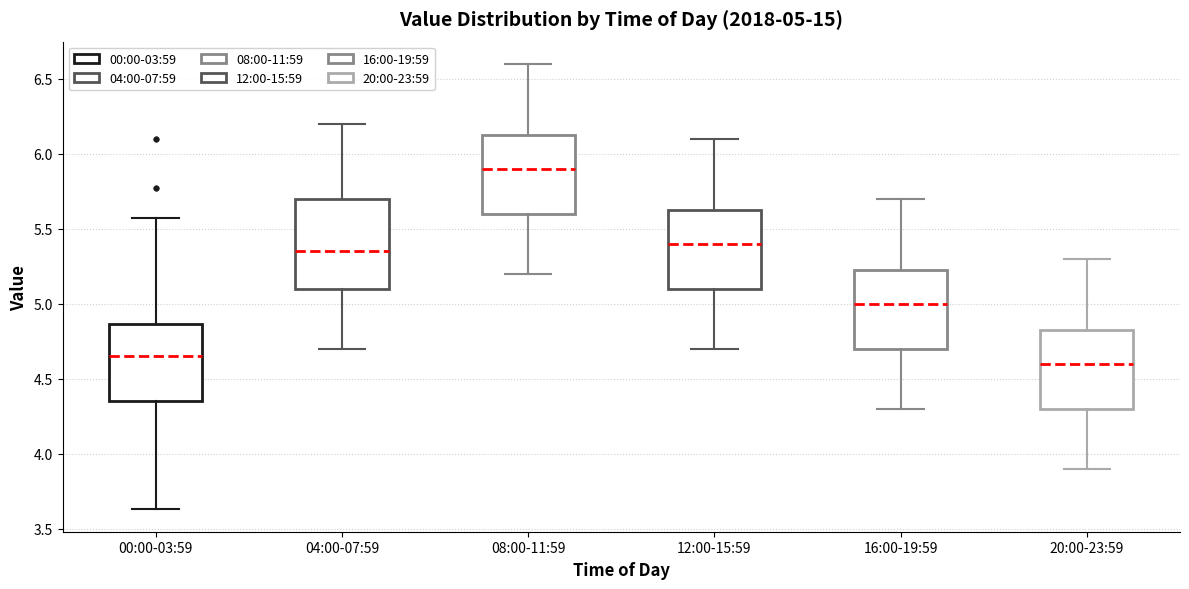

Comparing the boxes themselves (not the whiskers), which one is the tallest?

04:00-07:59